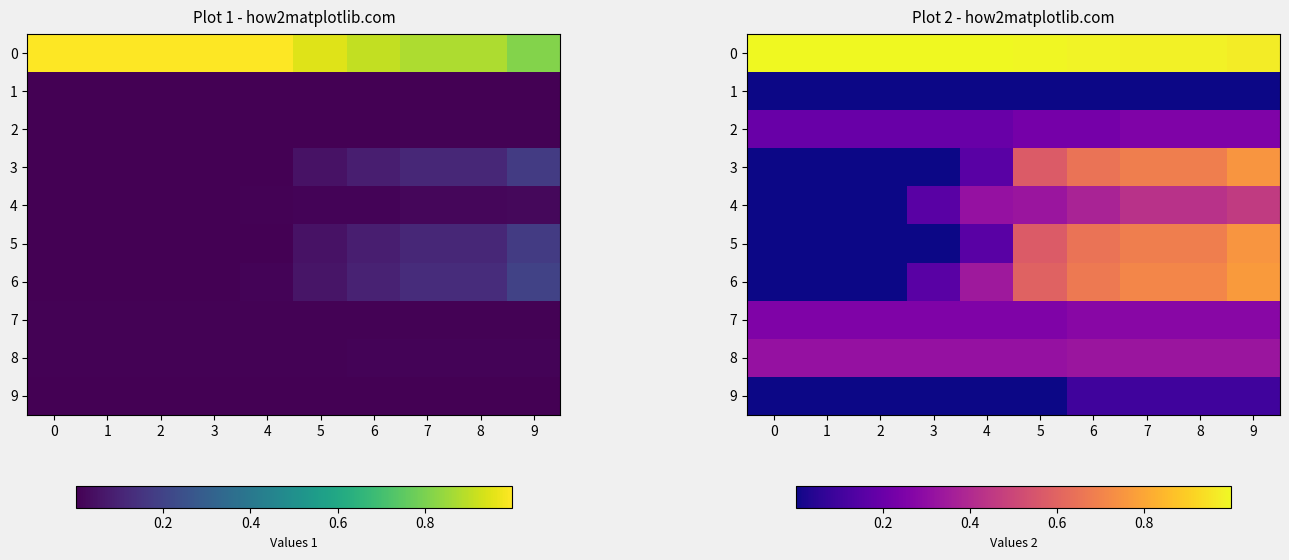

What is the maximum value for 4?

0.5